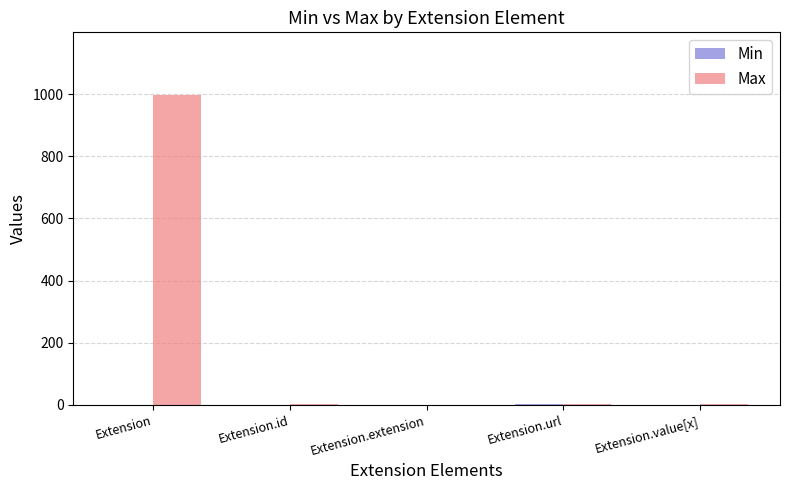

What is the sum of all Max values?

1002